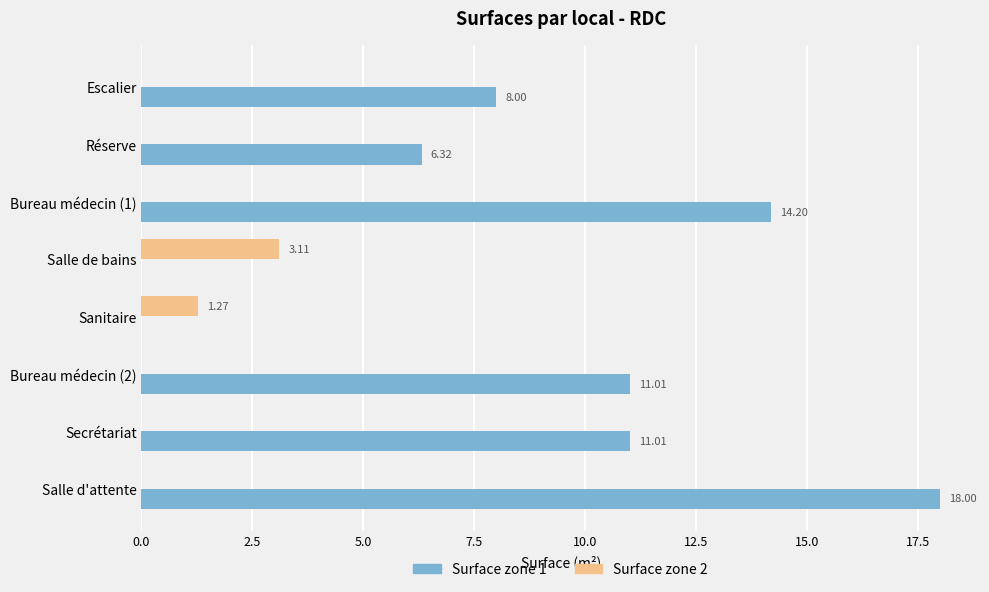

At which label is Surface zone 1 closest to 9?

Escalier